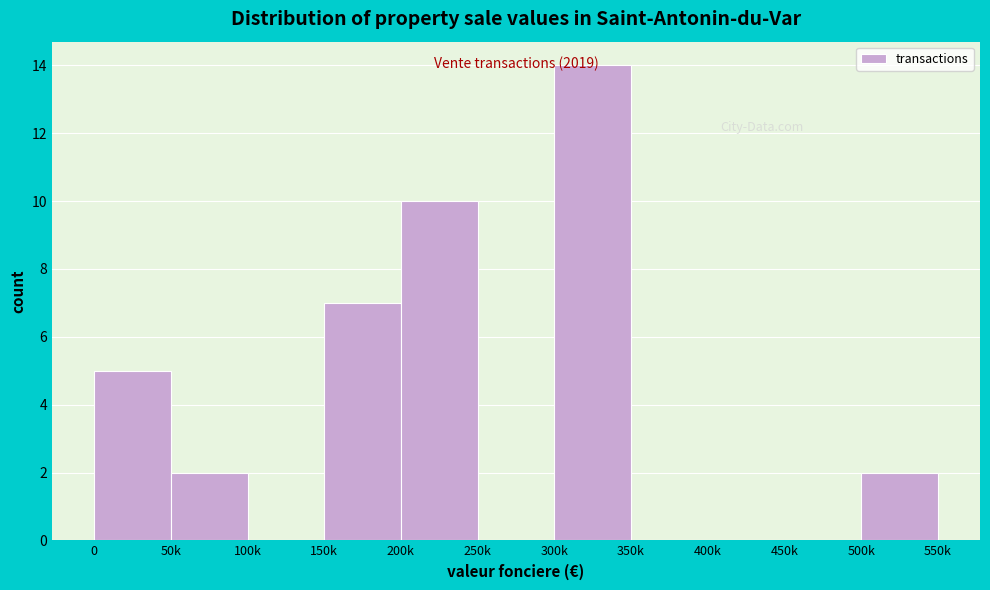

What is the sum of all values?

40